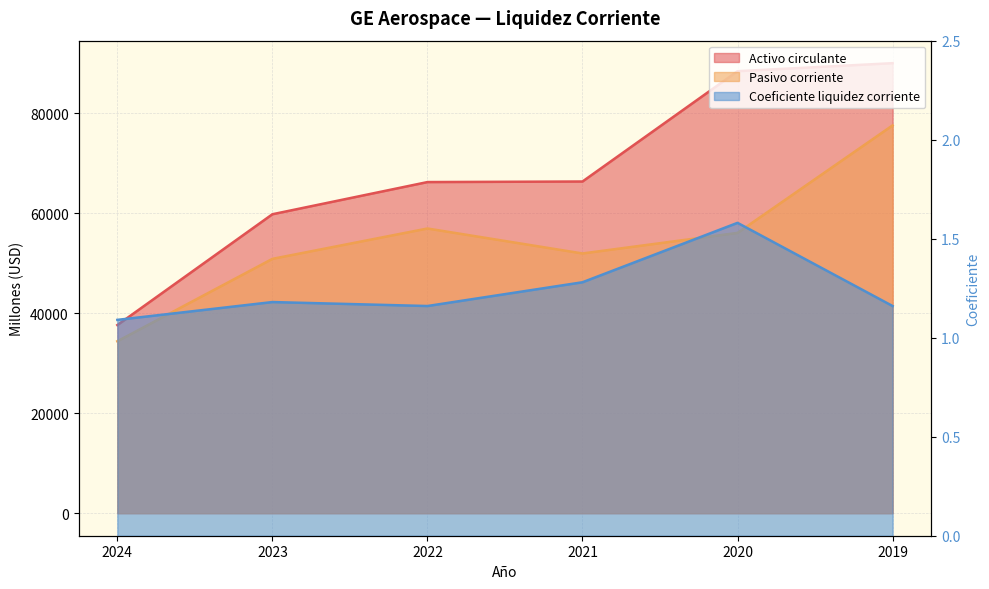

In Coeficiente de liquidez corriente, how many points are lower than both neighbors (excluding endpoints)?

1